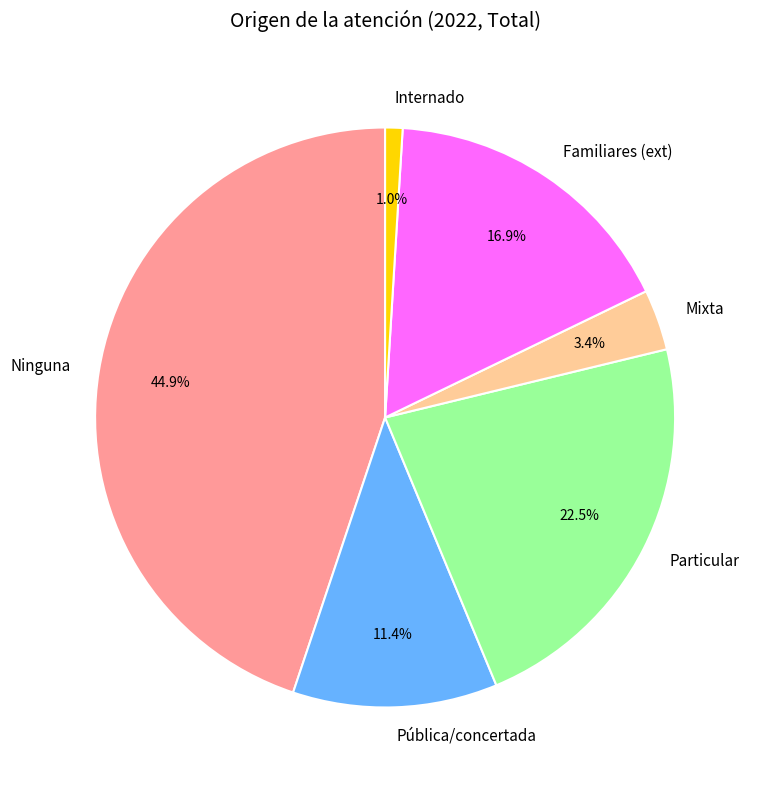

Is it true that Mixta is 3% of the pie?

True